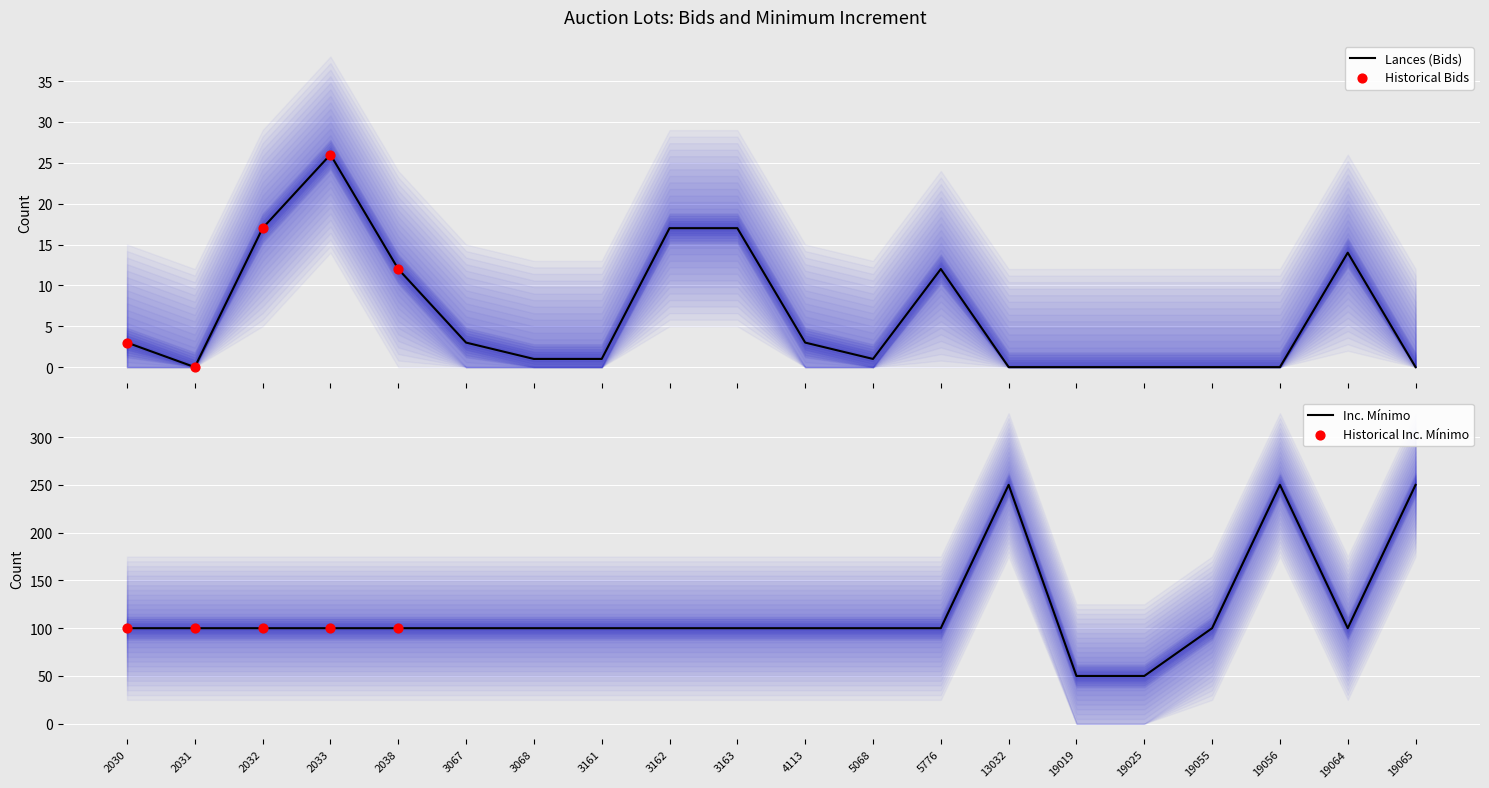

Which series reaches the maximum Y coordinate?

Inc. minimo